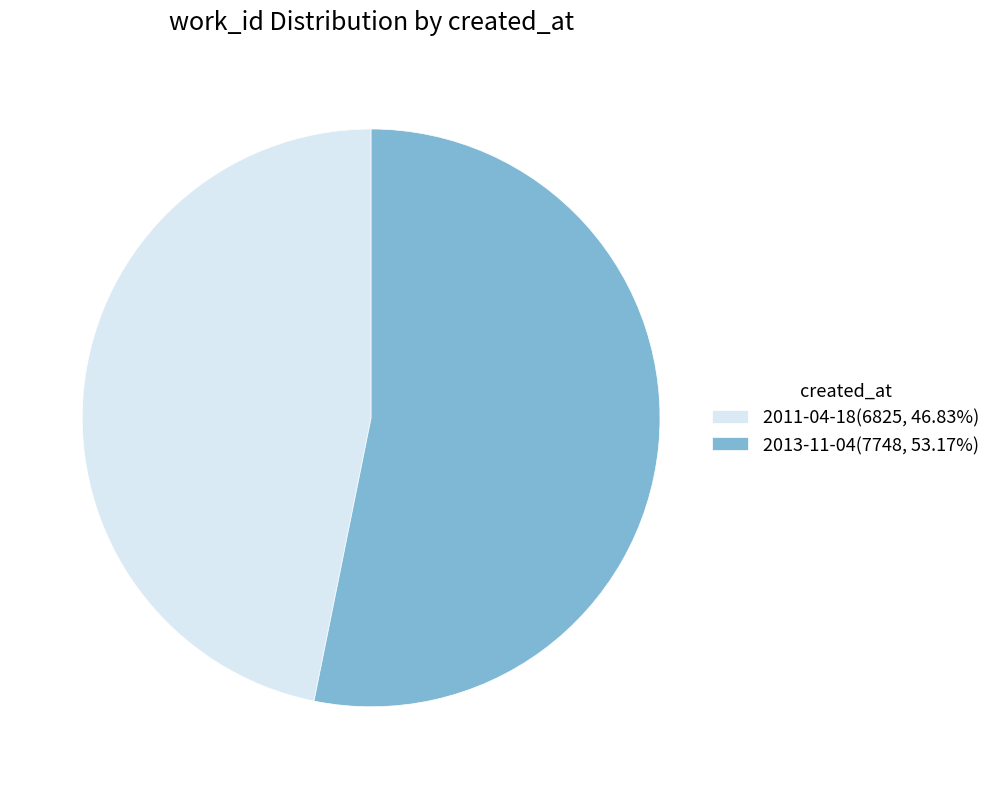

How many segments does this pie chart have?

2